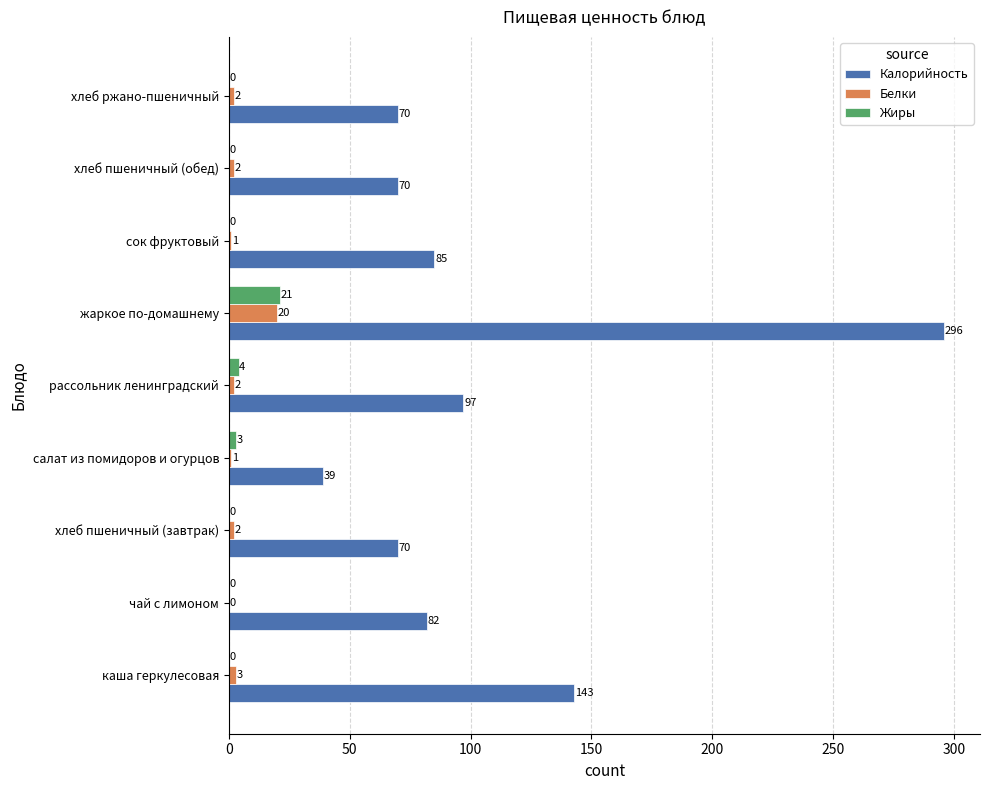

What is the sum of all Калорийность values?

952